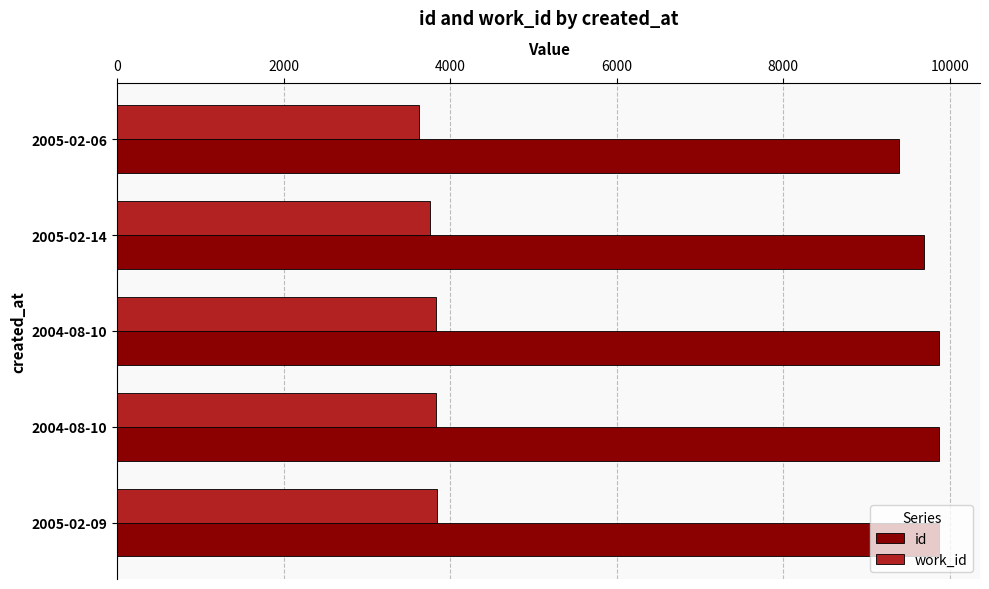

How many distinct data groups are displayed?

2